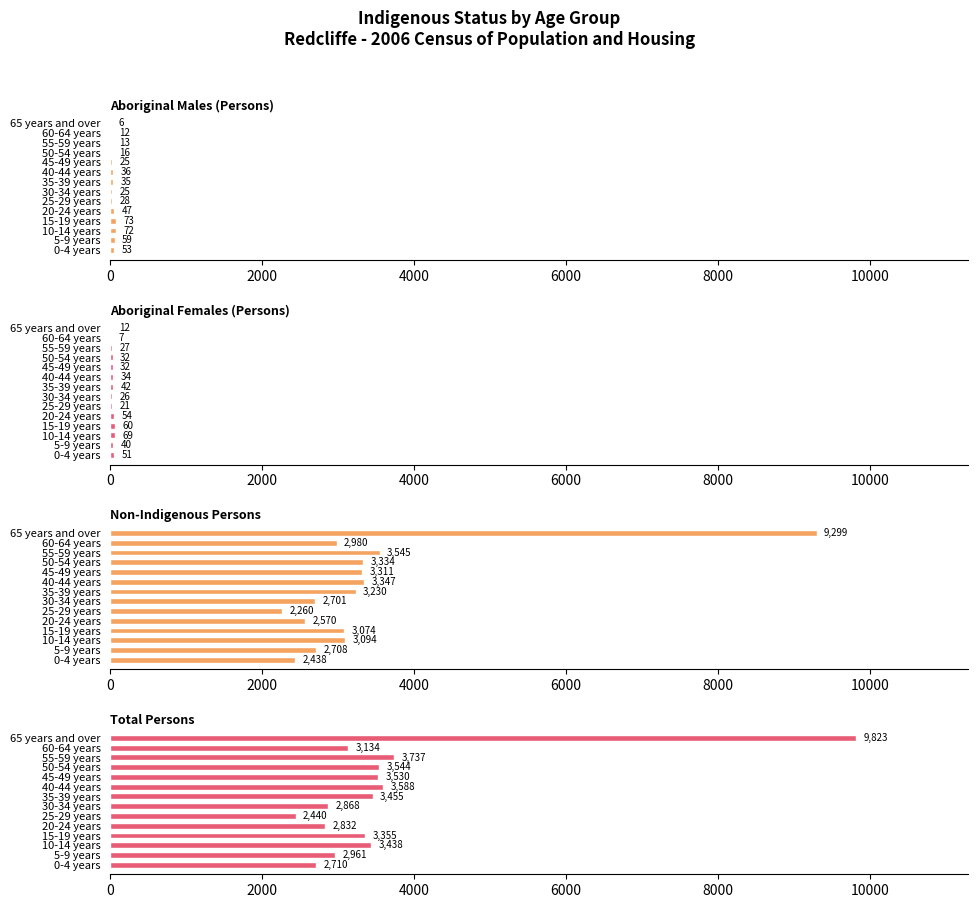

How many data points does each series have?

14